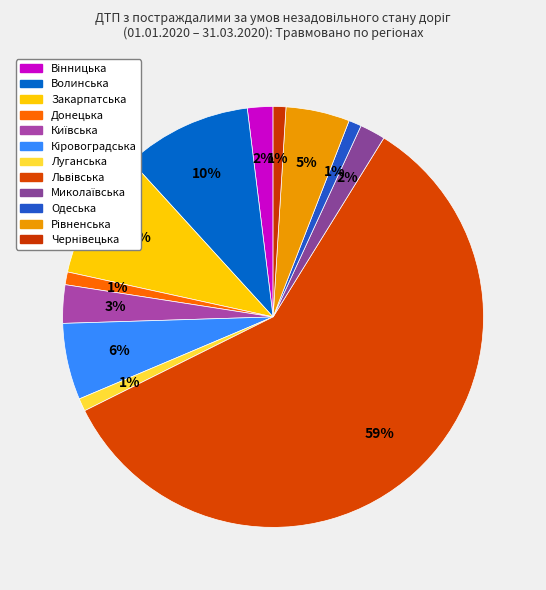

To the nearest percent, what is the average slice percentage?

8%